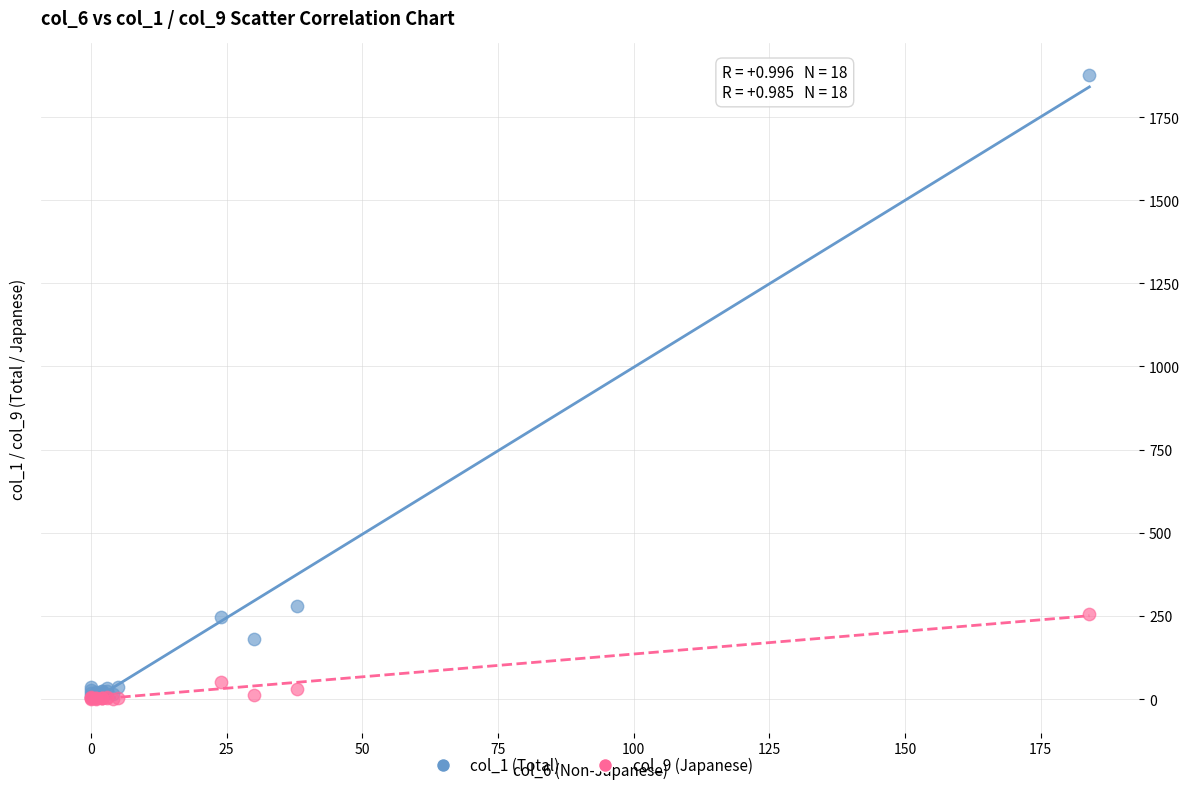

Across all series, what Y value is closest to 938?

279